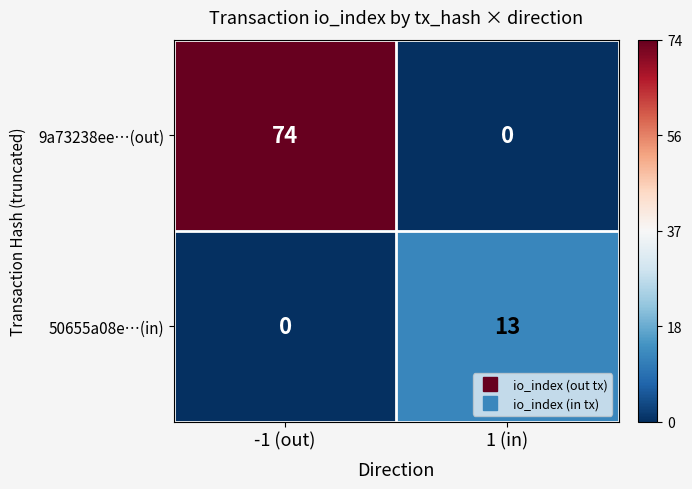

Reading right to left, transcribe all the data shown in this chart.

9a73238ee…(out): 1 (in)=0	-1 (out)=74
50655a08e…(in): 1 (in)=13	-1 (out)=0